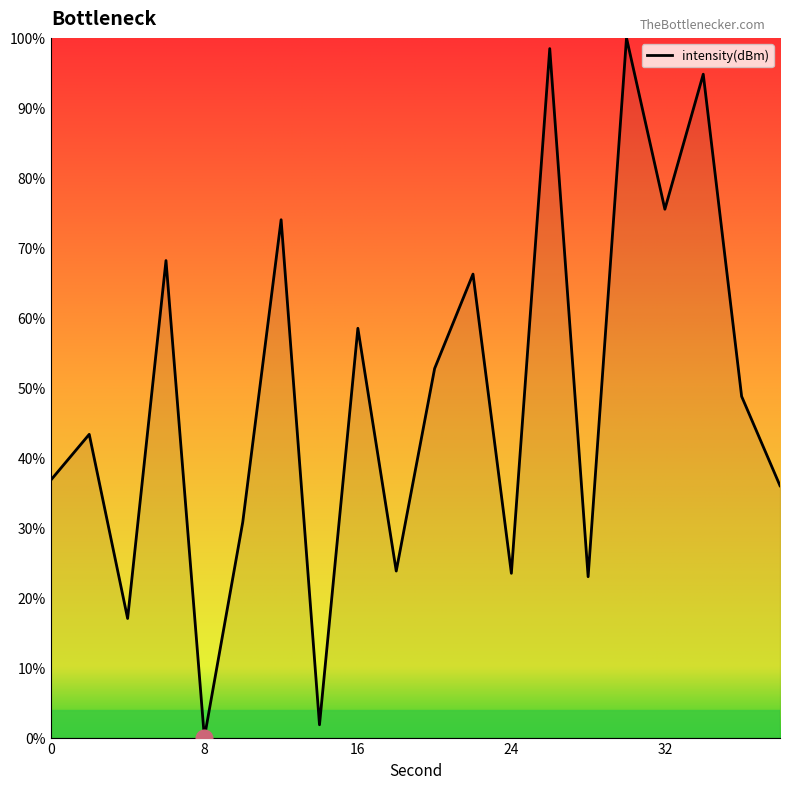

What is the maximum value shown in the chart?

100.0